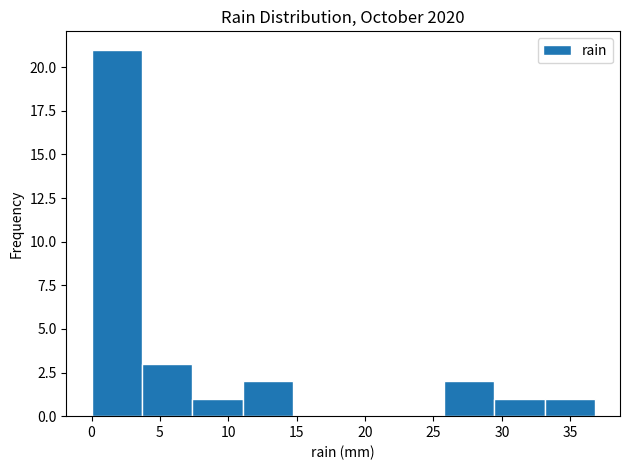

What is the height of the bar covering 3.5 to 7.5 on the x-axis? Neither the bar edges nor the heights are printed on the chart, so give them approximately, as read against the axes.

3